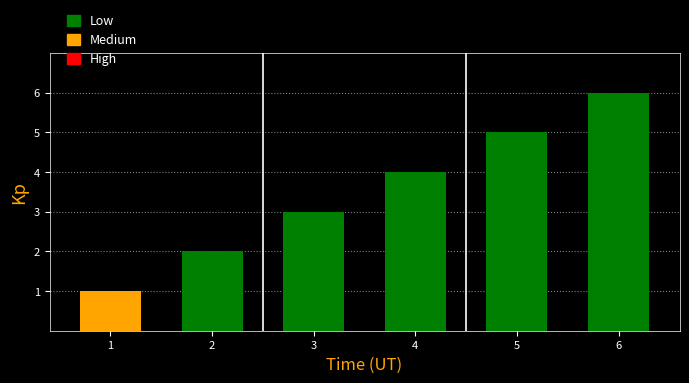

What is the value of the 2nd bar from the left?

2